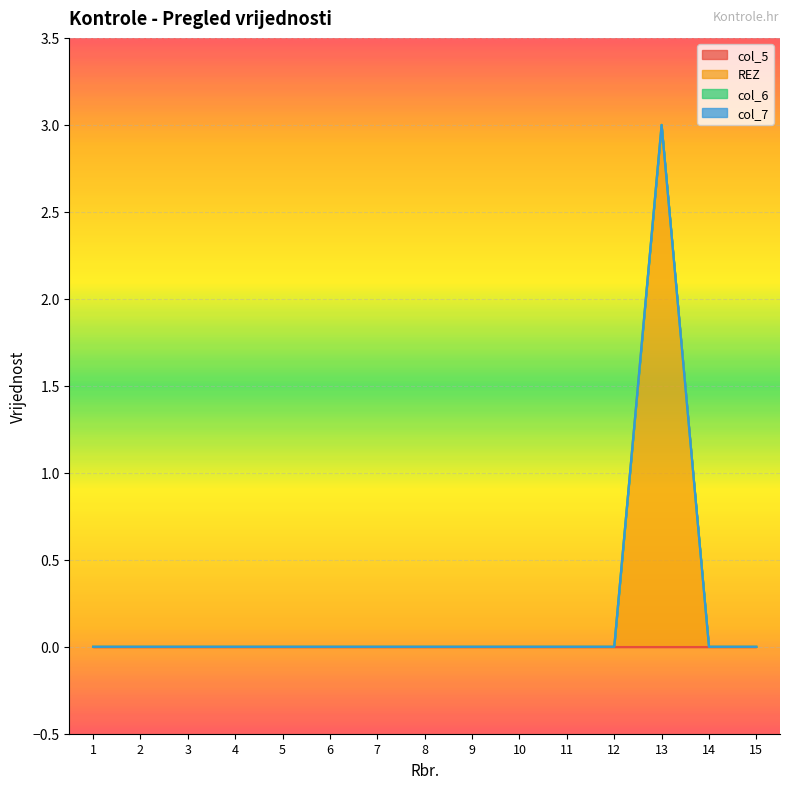

True or false: REZ has a value of -1 at 15.

False